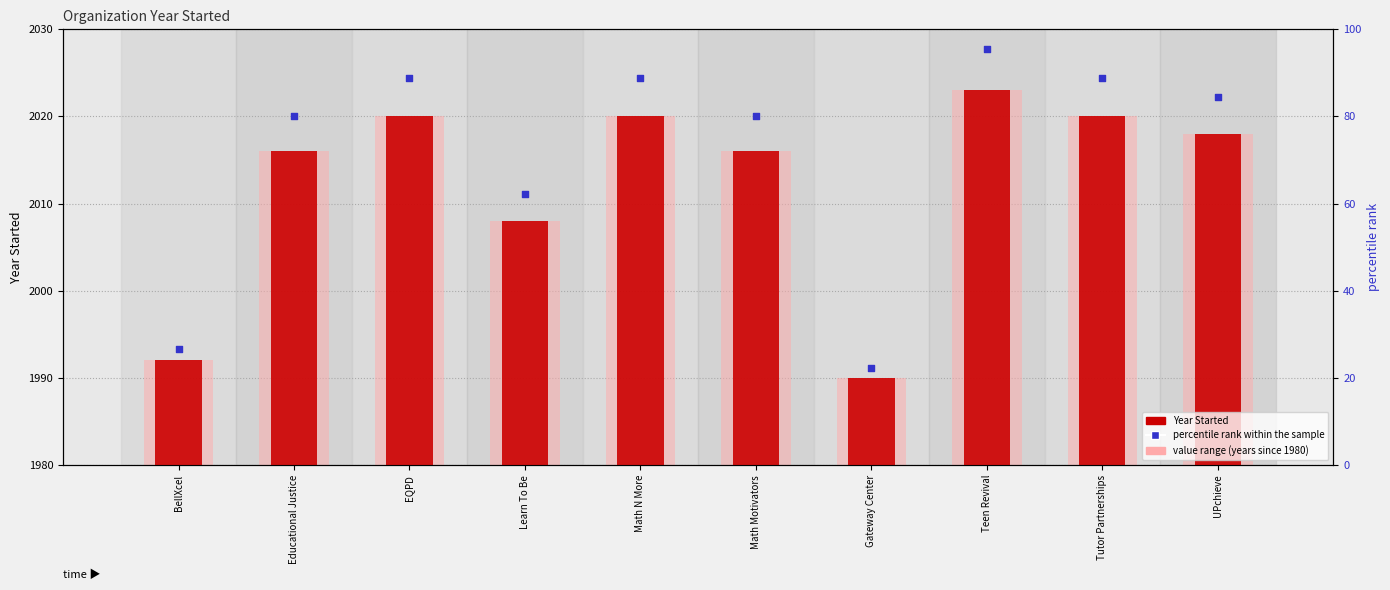

What are all the series names shown in the legend?

Year Started, value range, percentile rank within the sample